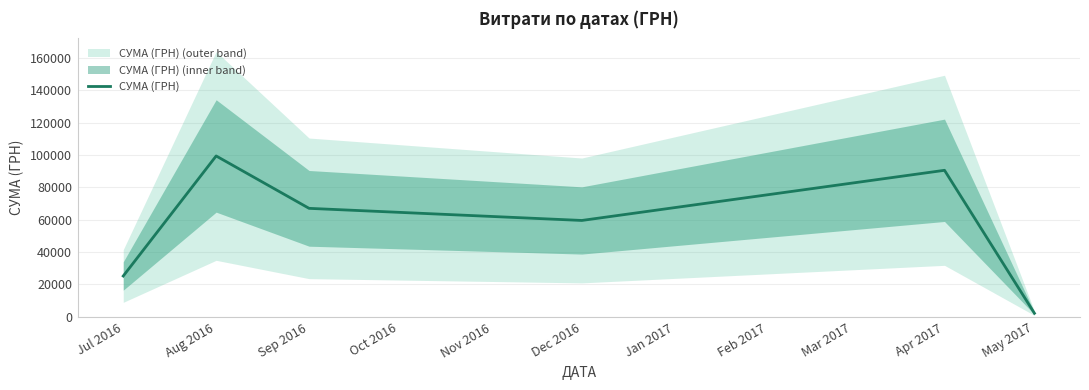

Which category has the highest value in the СУМА (ГРН) series?

Aug 2016